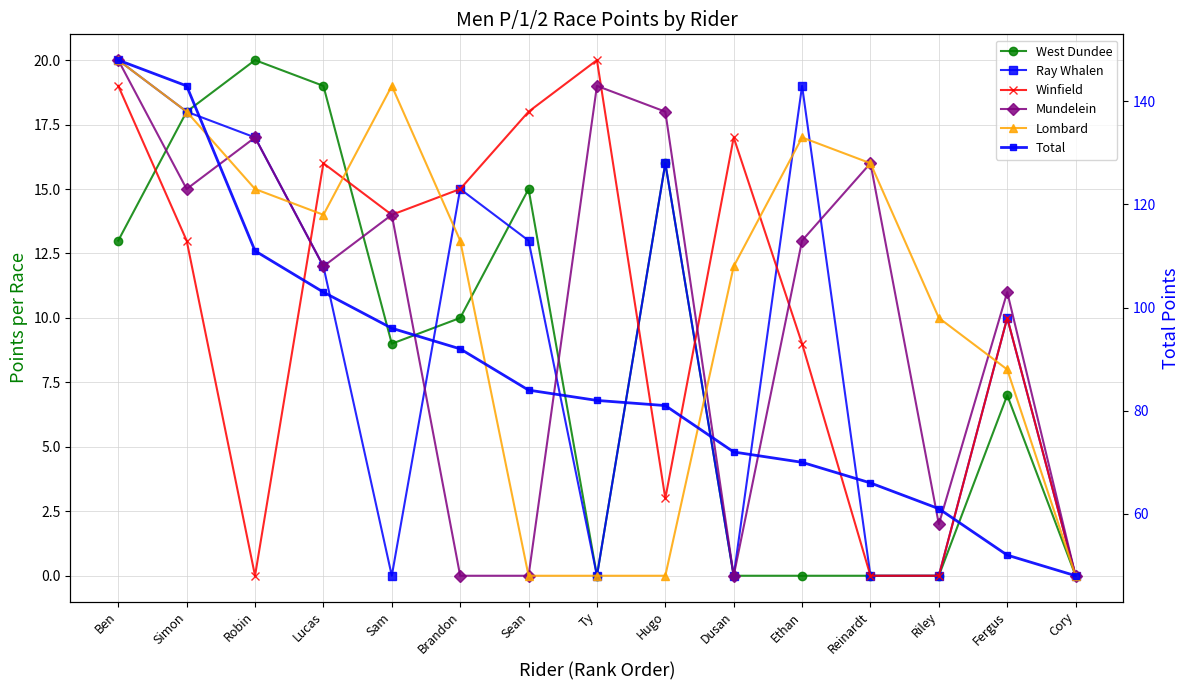

What are all the series names shown in the legend?

West Dundee, Ray Whalen, Winfield, Mundelein, Lombard, Total